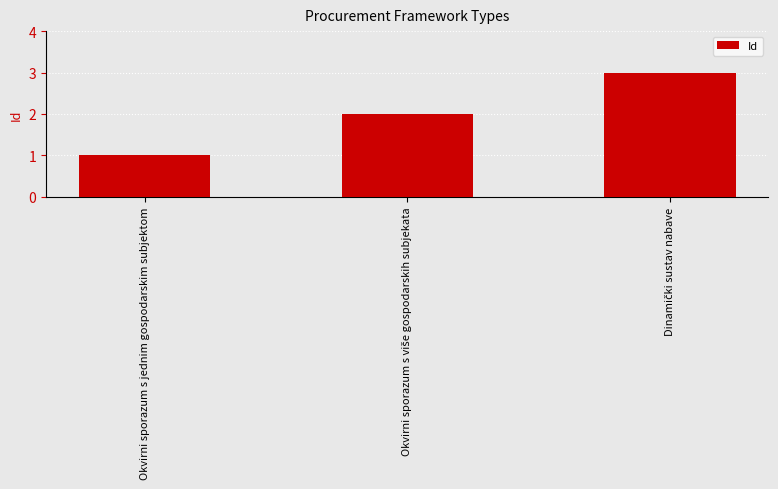

The chart shows a value of 2 at Okvirni sporazum s jednim gospodarskim subjektom. True or false?

False